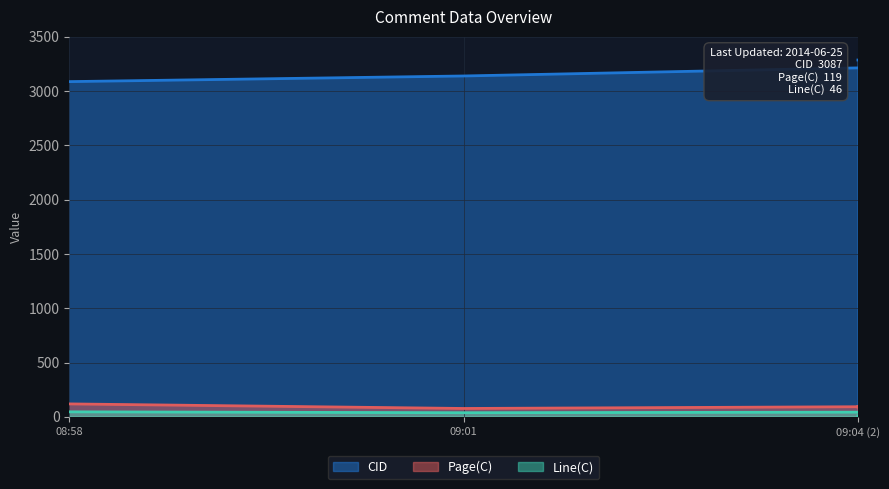

Reading right to left, extract all data points from this chart.

CID: 3087	3139	3286	3288
Page(C): 119	77	91	109
Line(C): 46	38	8	48